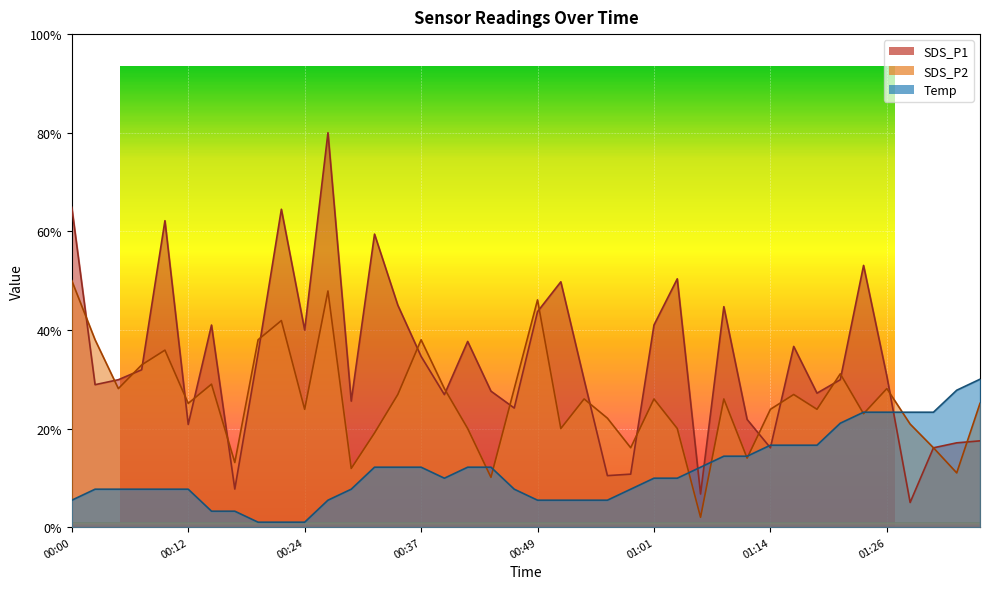

How many categories are shown in the chart?

40